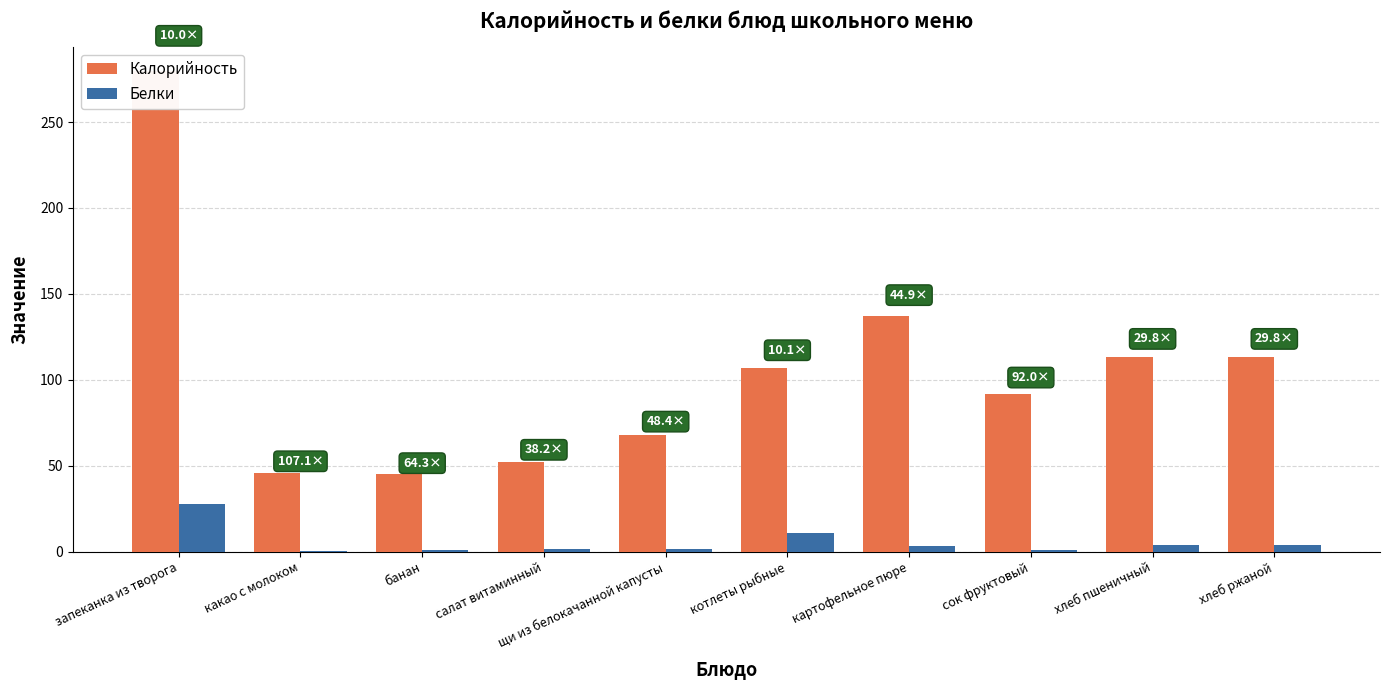

List the labels in order of Калорийность value, largest first.

запеканка из творога, картофельное пюре, хлеб пшеничный, хлеб ржаной, котлеты рыбные, сок фруктовый, щи из белокачанной капусты, салат витаминный, какао с молоком, банан